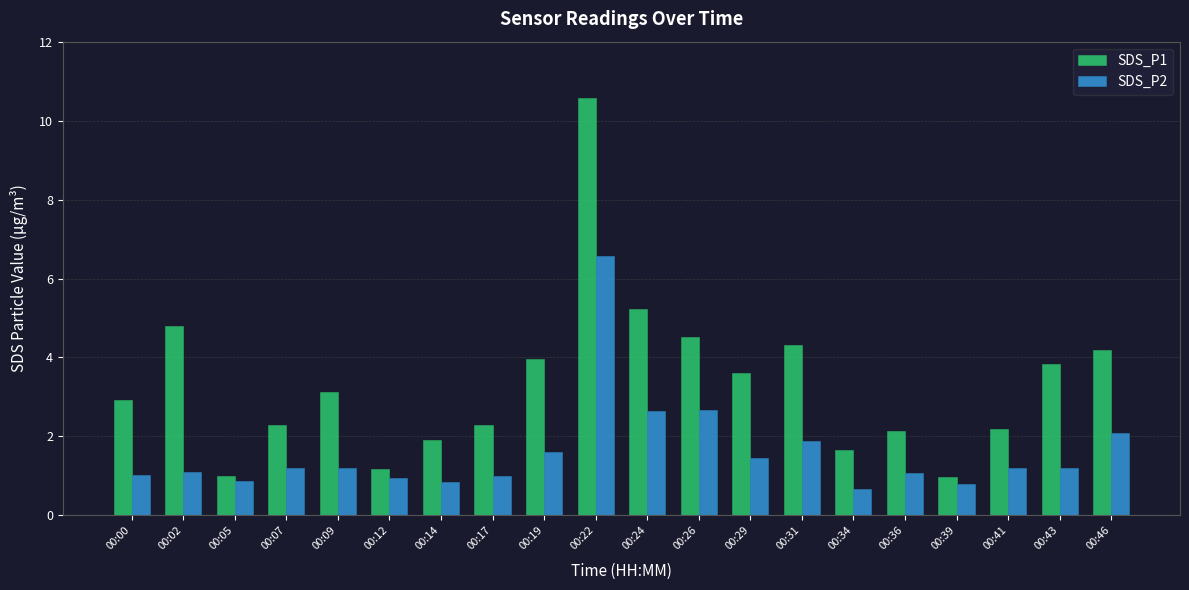

Where does the SDS_P1 series first go above 3?

00:02